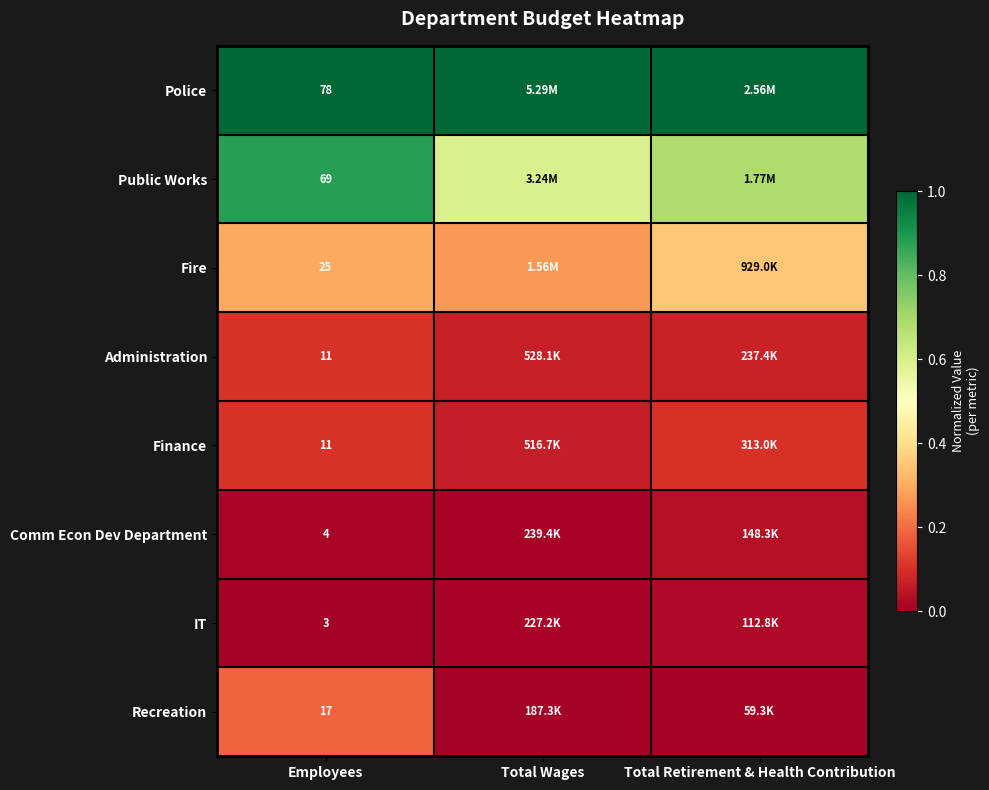

Rank the categories by IT value from lowest to highest.

Employees, Total Wages, Total Retirement & Health Contribution